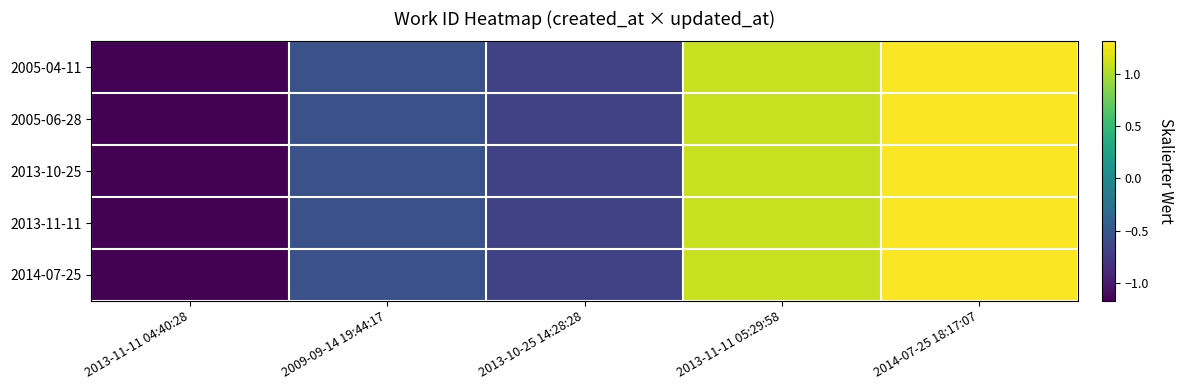

At how many categories does at least one series exceed 0?

2